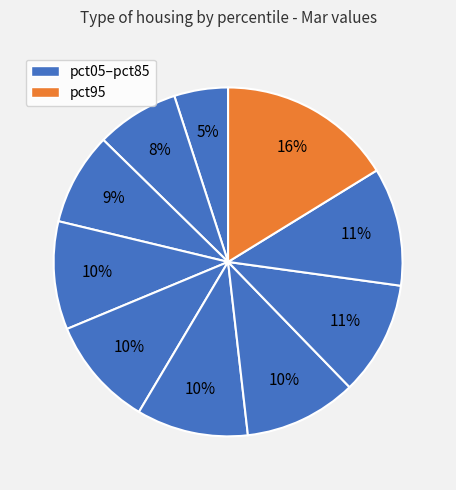

Rank the categories by value from lowest to highest.

pct05, pct15, pct25, pct35, pct45, pct55, pct65, pct75, pct85, pct95